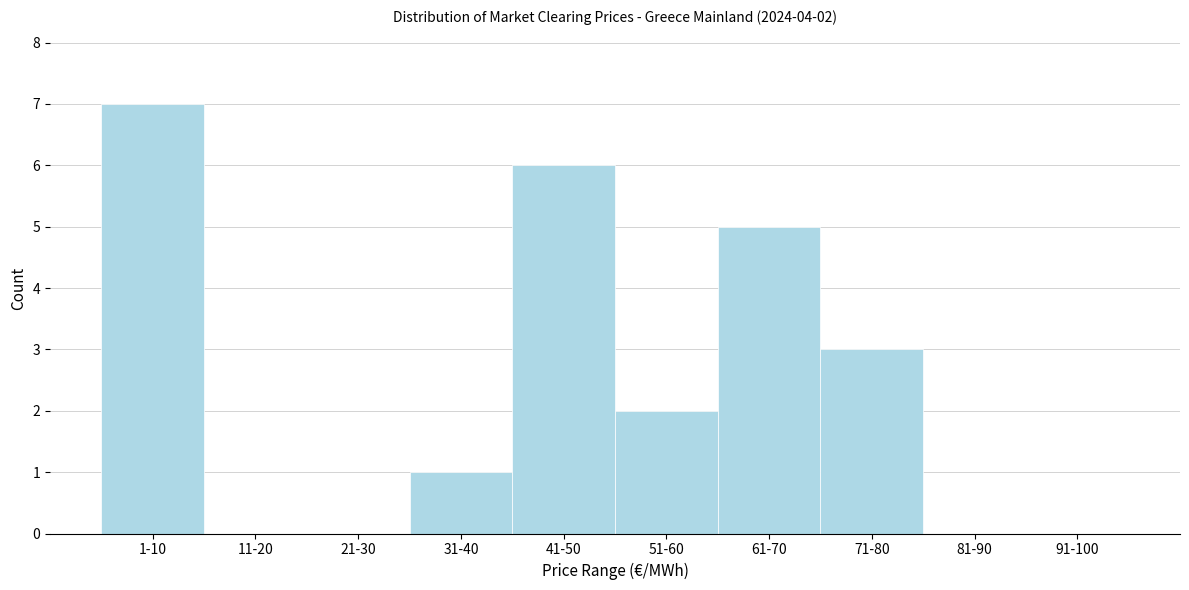

Reading left to right, extract all data points from this chart.

1-10=7	11-20=0	21-30=0	31-40=1	41-50=6	51-60=2	61-70=5	71-80=3	81-90=0	91-100=0